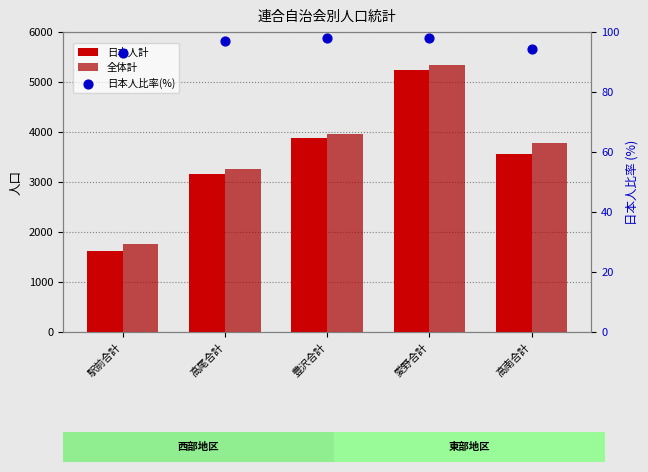

What are all the series names shown in the legend?

日本人計, 全体計, 日本人比率(%)